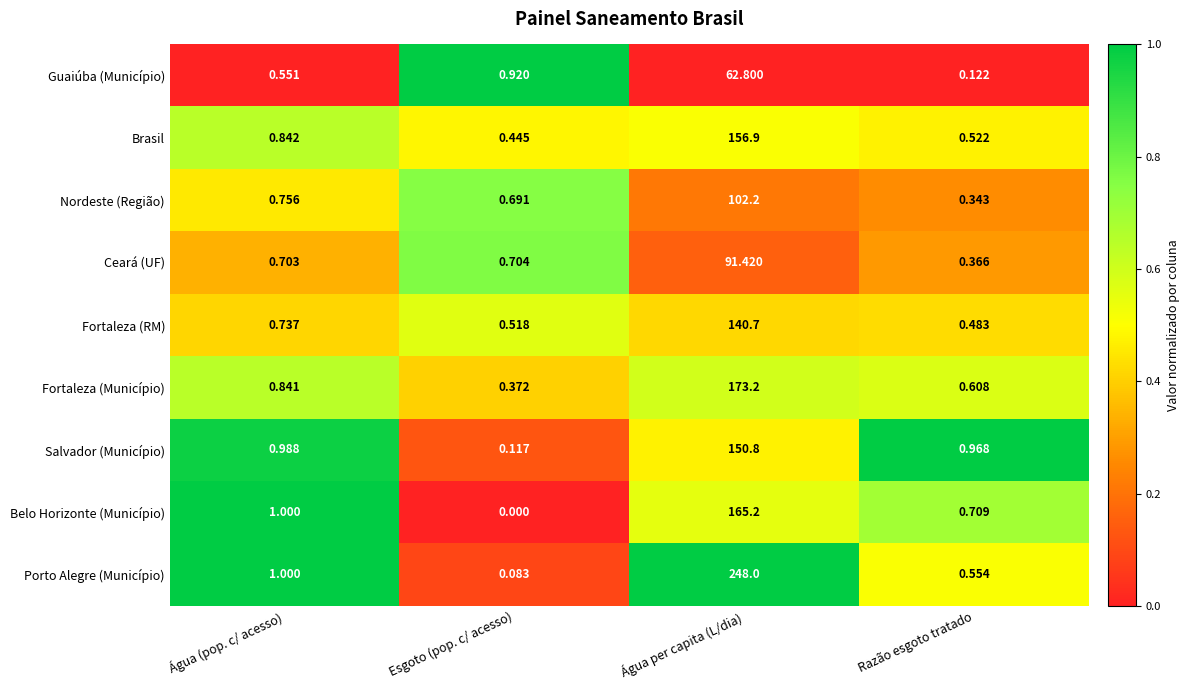

List the series in order of their peak value, lowest first.

Guaiúba (Município), Ceará (UF), Nordeste (Região), Fortaleza (RM), Salvador (Município), Brasil, Belo Horizonte (Município), Fortaleza (Município), Porto Alegre (Município)